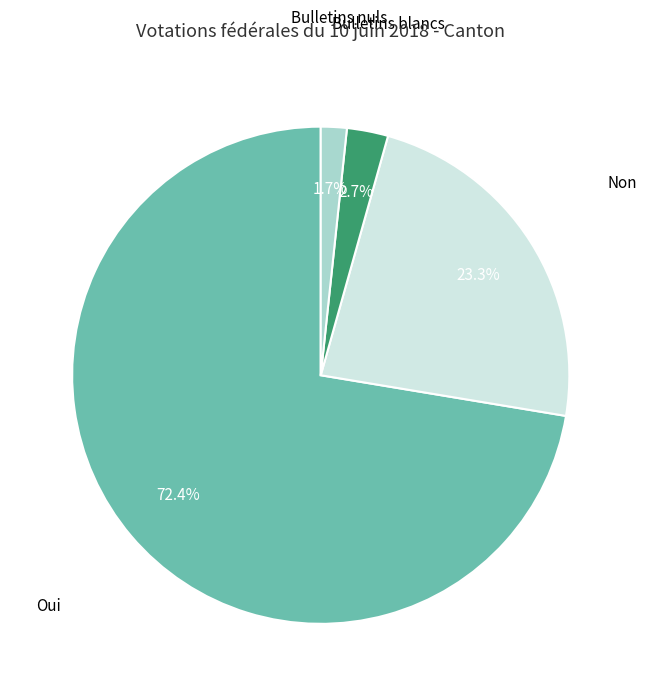

Is there any slice that represents more than half of the pie?

Yes